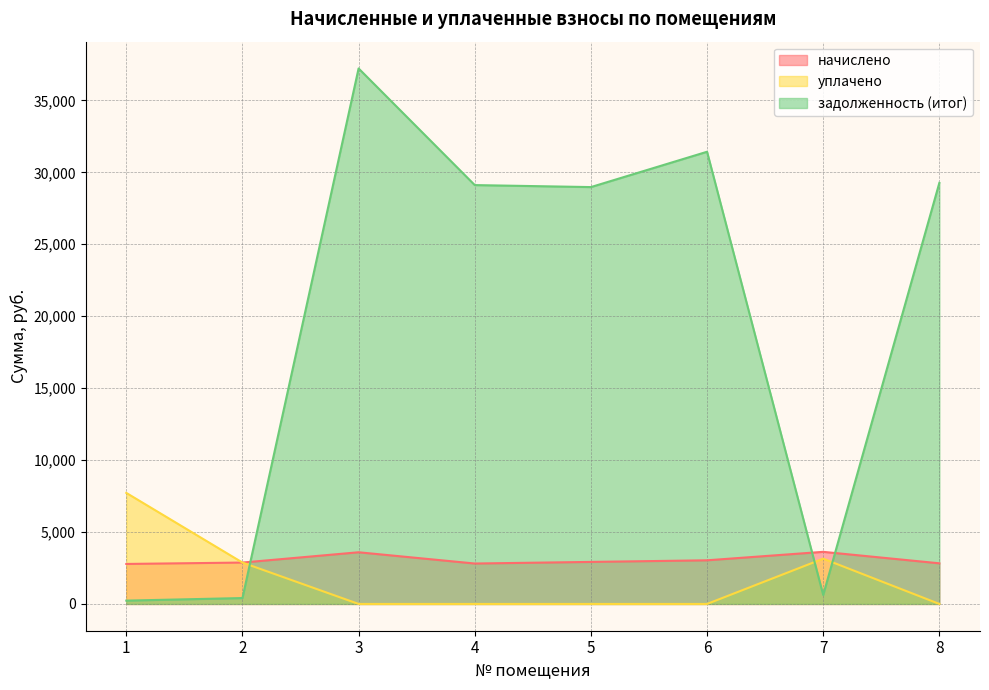

True or false: задолженность (итог) and начислено intersect in this chart.

True